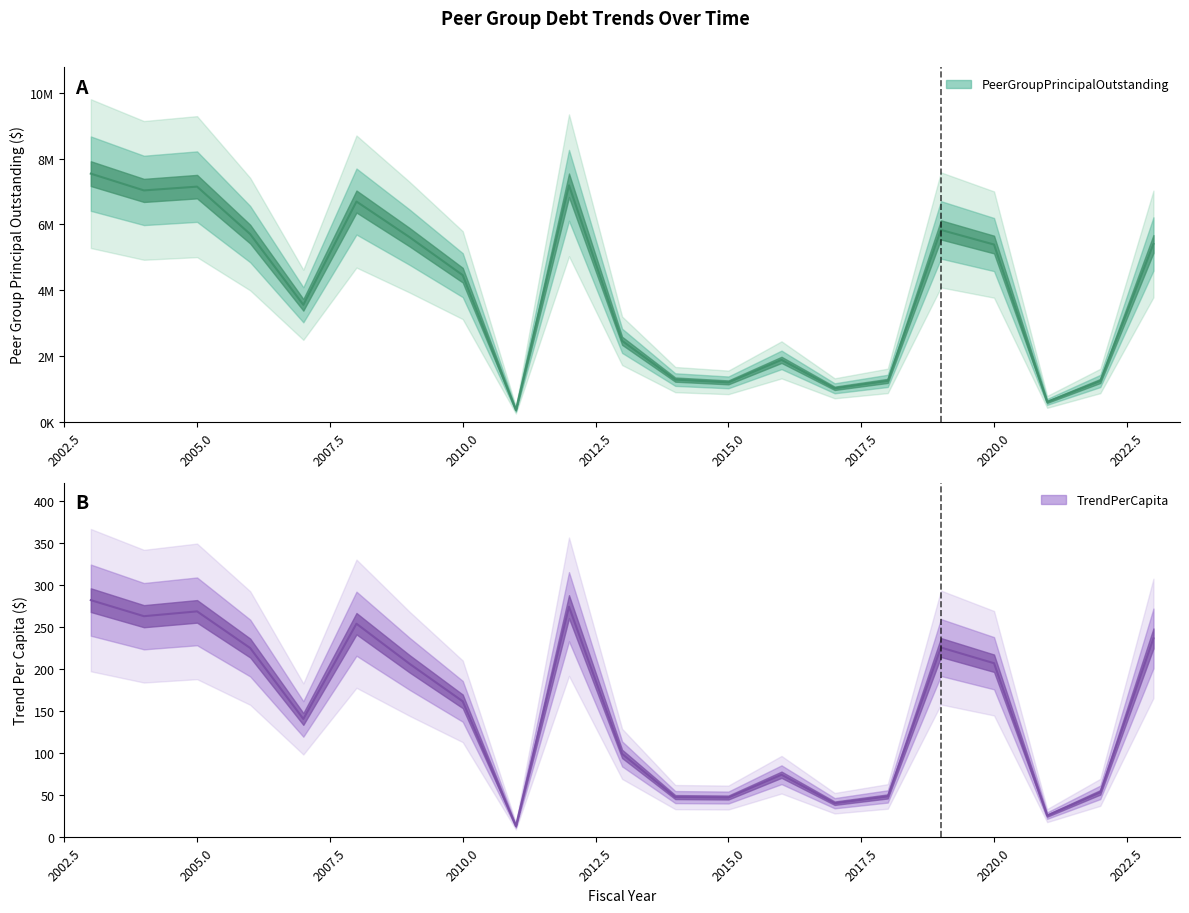

What is the difference between the second highest and second lowest values in the PeerGroupPrincipalOutstanding series?

6588000.0